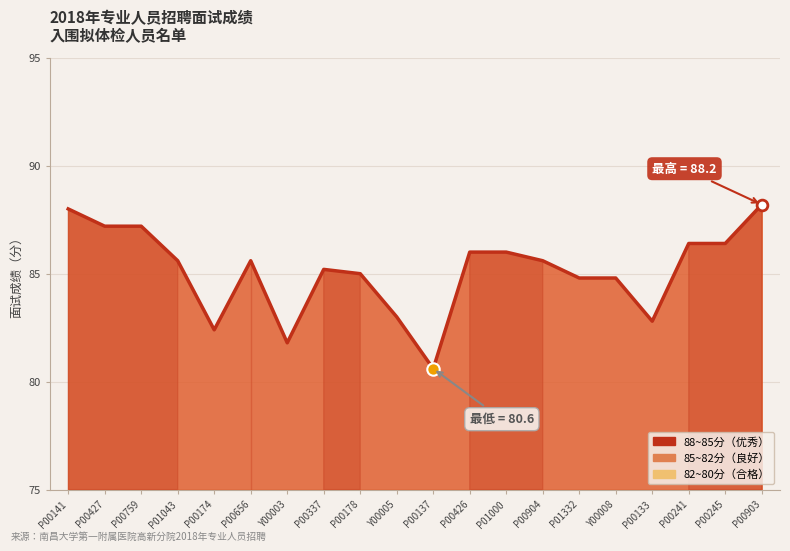

Between P00427 and P01332, which is larger?

P00427